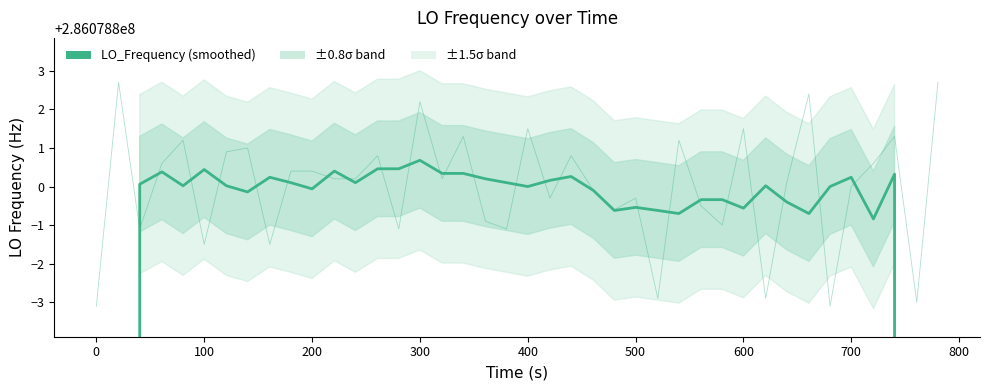

The chart shows a value of 111649051.5 at 33. True or false?

False